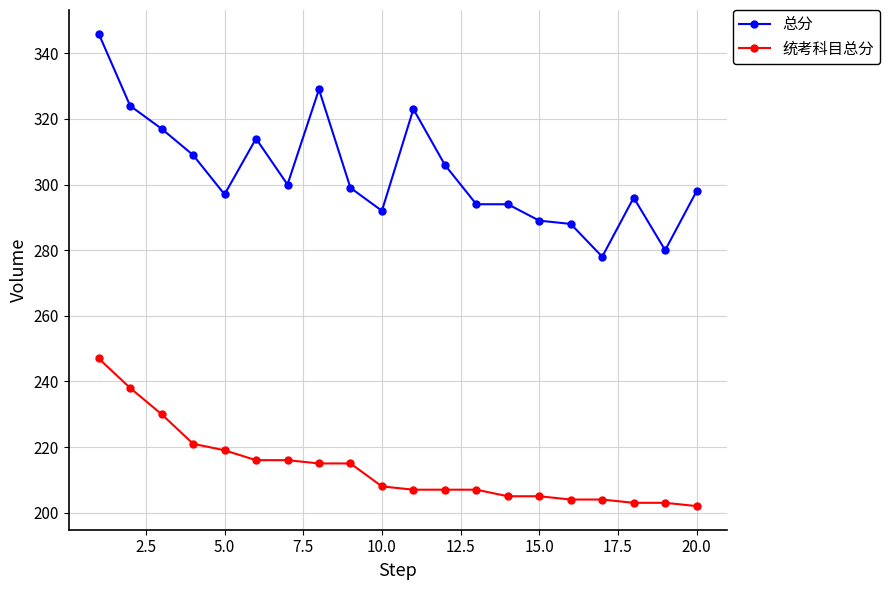

What is the value of the 总分 point at the 14th from the left?

294